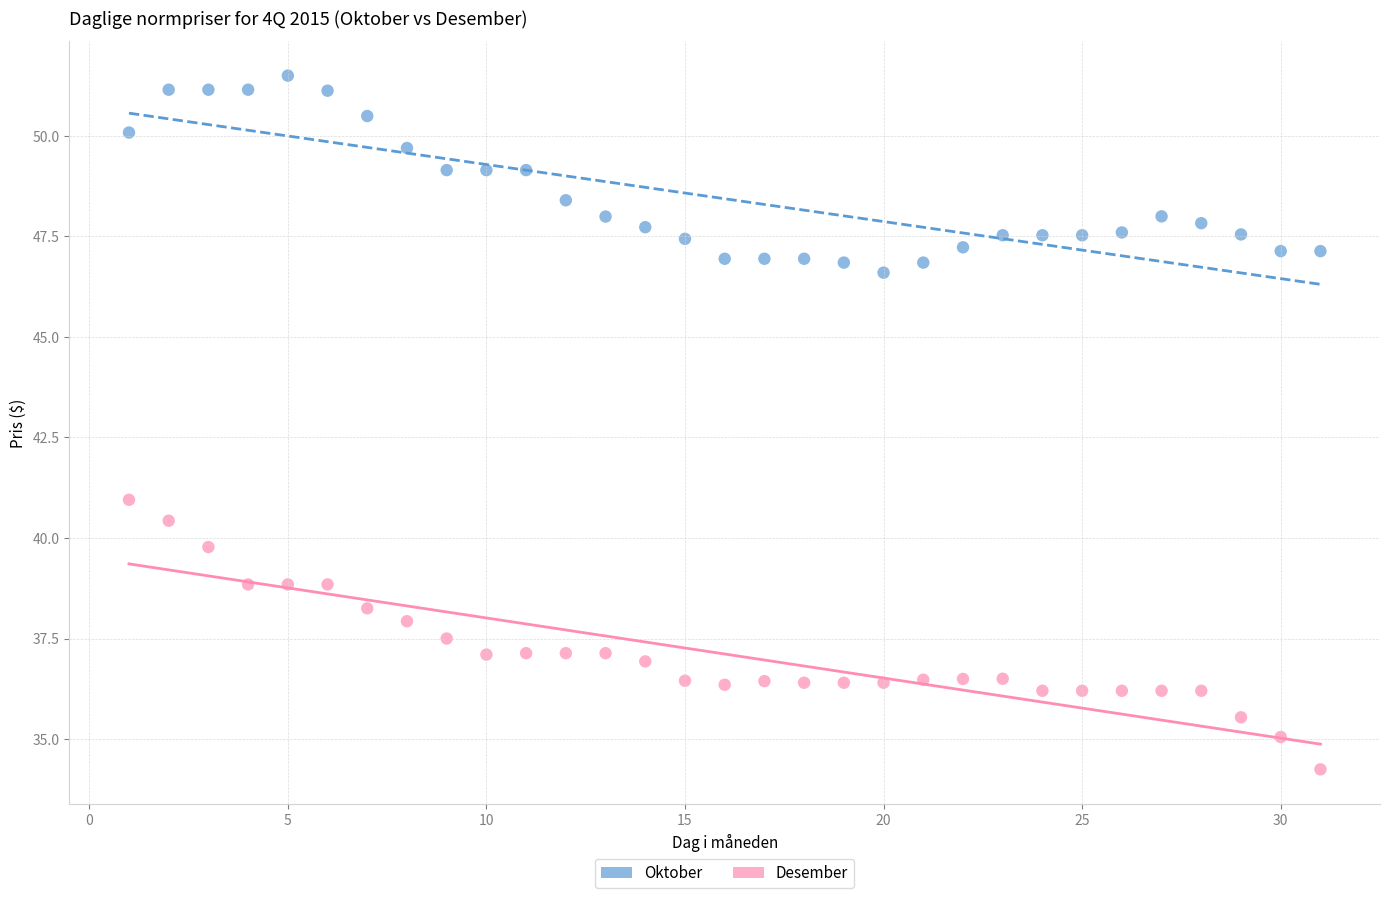

Which series has the widest spread of Y values?

Desember